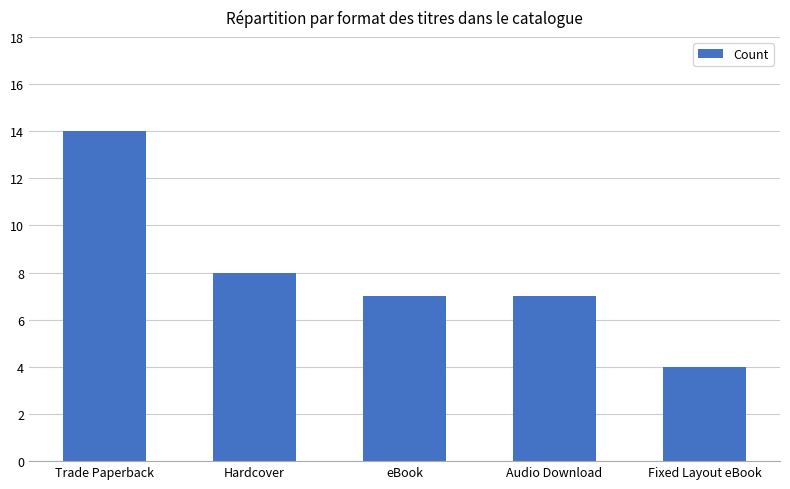

What is the ratio of the value at Hardcover to the value at Fixed Layout eBook?

2.0